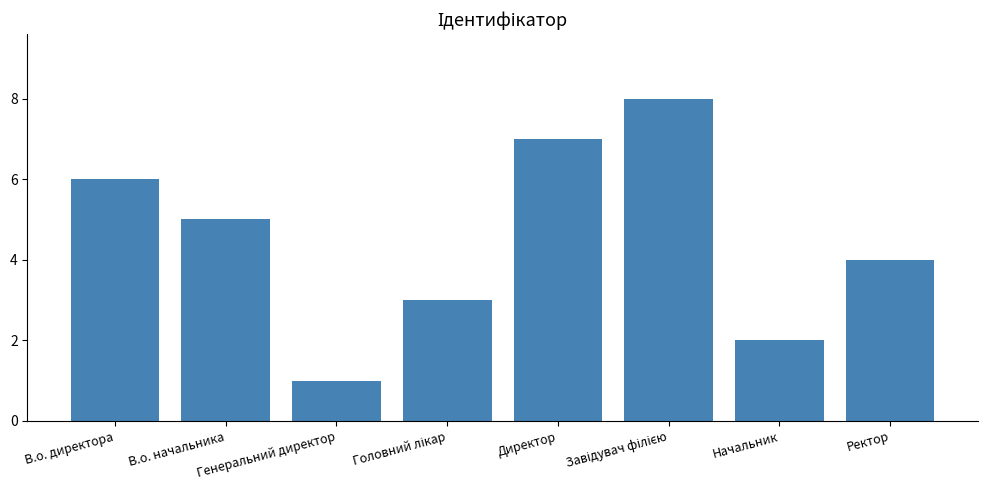

What is the maximum value shown in the chart?

8